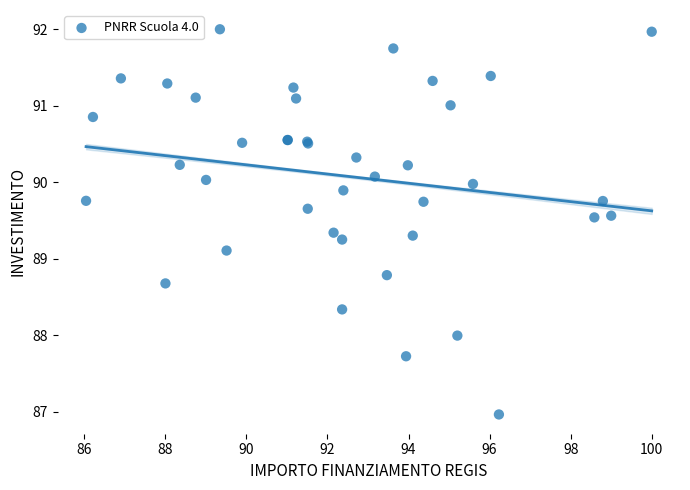

What Y value in the scatter plot is closest to 89?

89.1